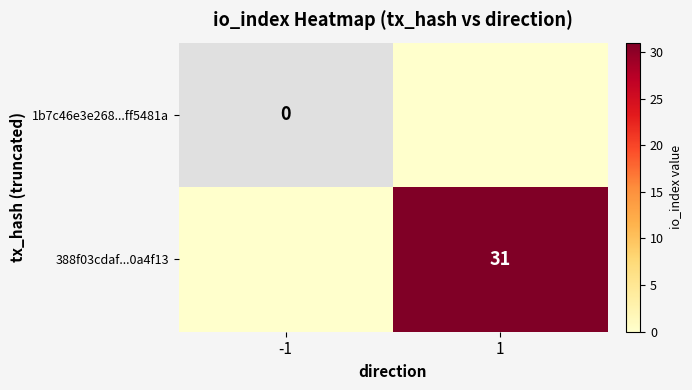

Which has a higher value, -1 or 1?

-1